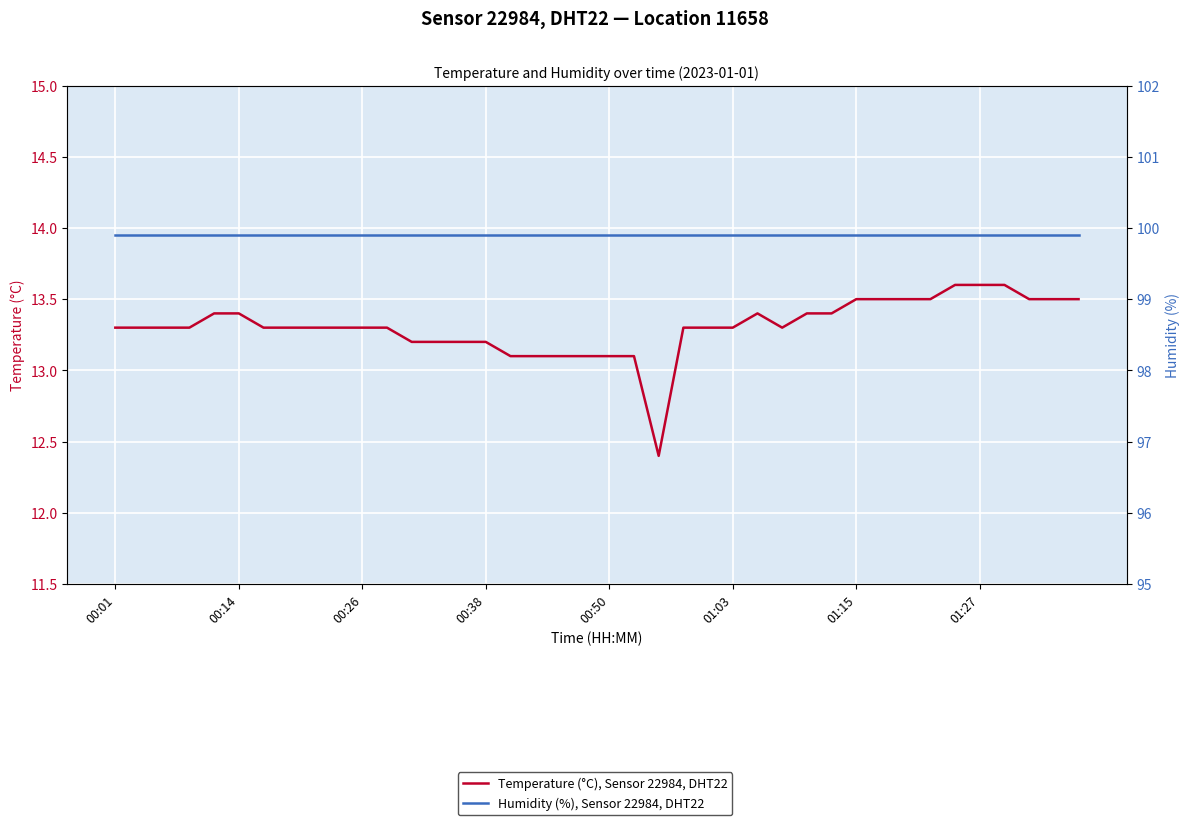

At which label is Temperature (°C), Sensor 22984, DHT22 closest to 13?

16